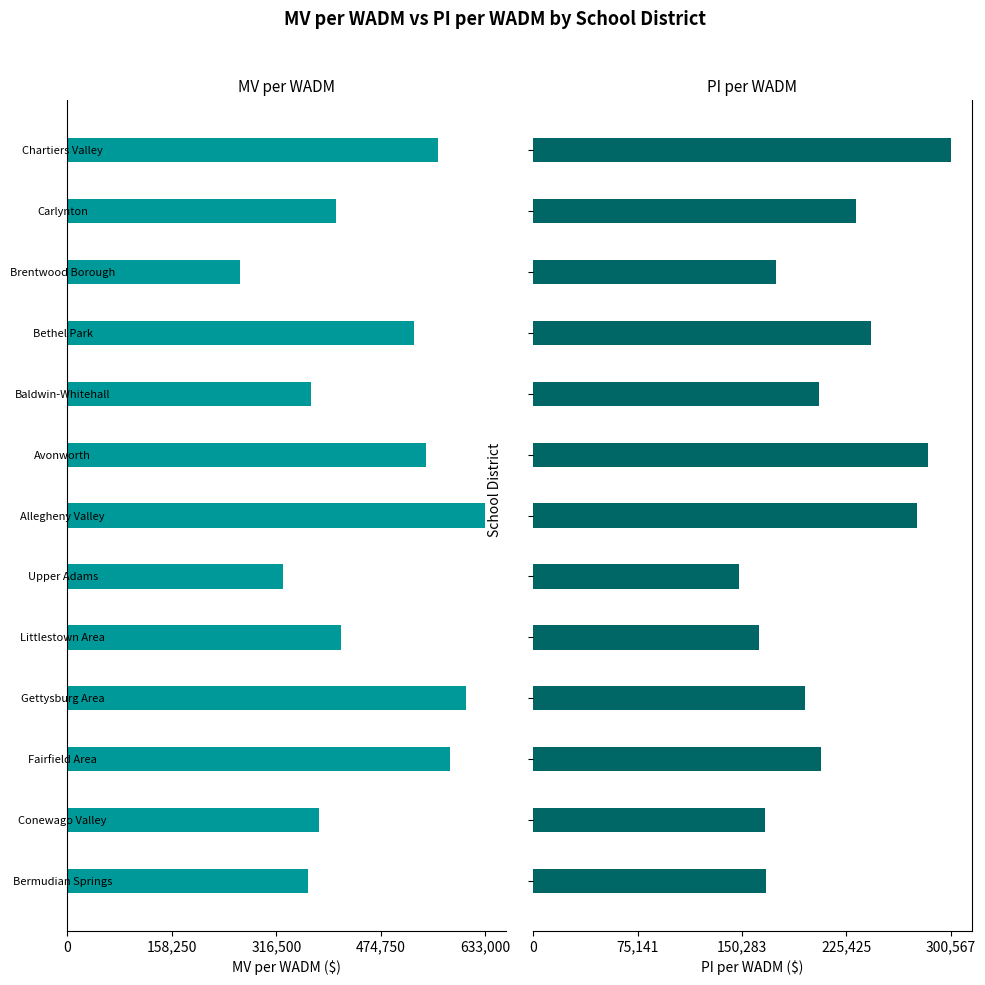

How many data points does each series have?

13